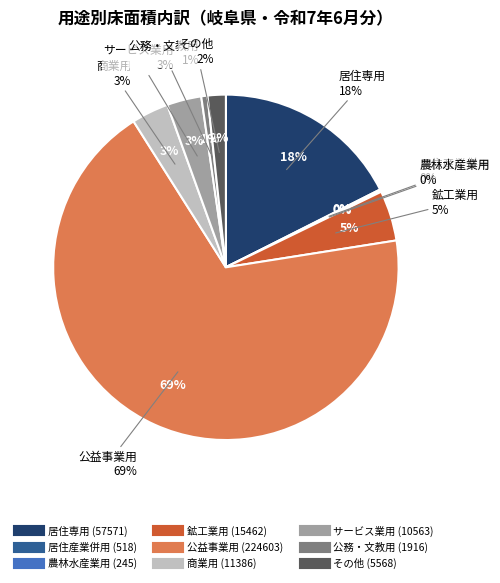

Does その他 account for over 50% of the chart?

No